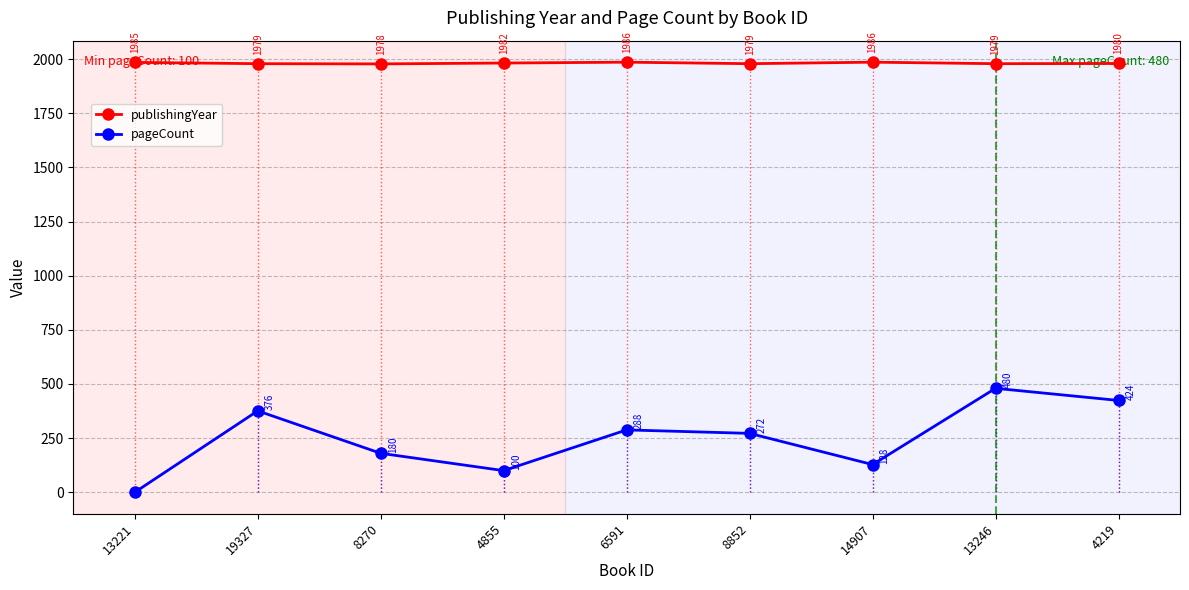

What is the label of the 9th point from the right?

13221